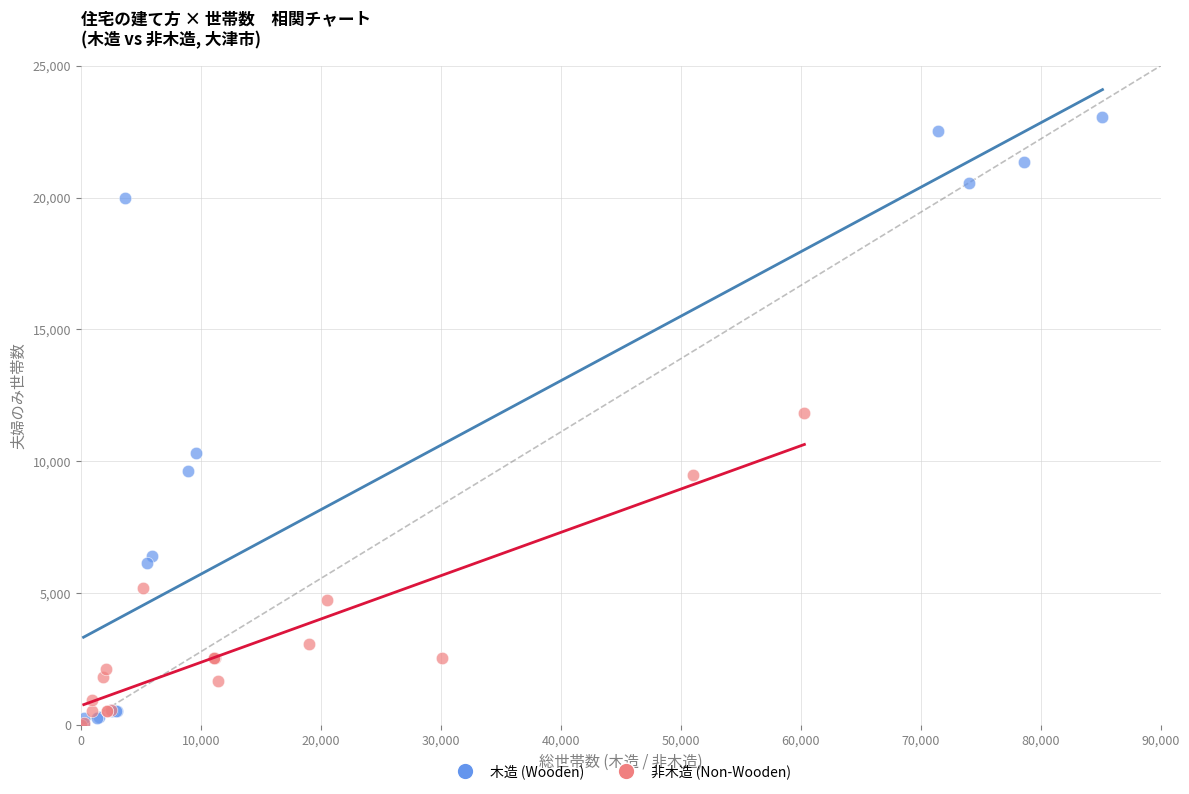

Which series has the largest Y range (max minus min)?

木造 (Wooden)